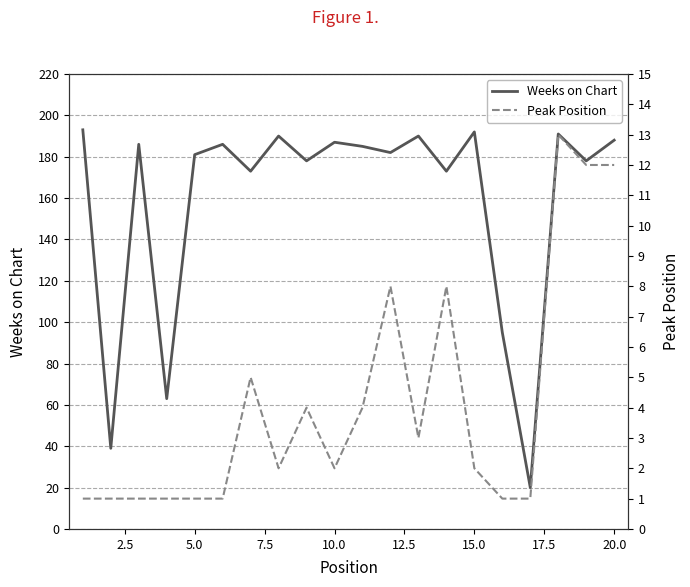

The Weeks on Chart series shows 55 at 15.0. True or false?

False